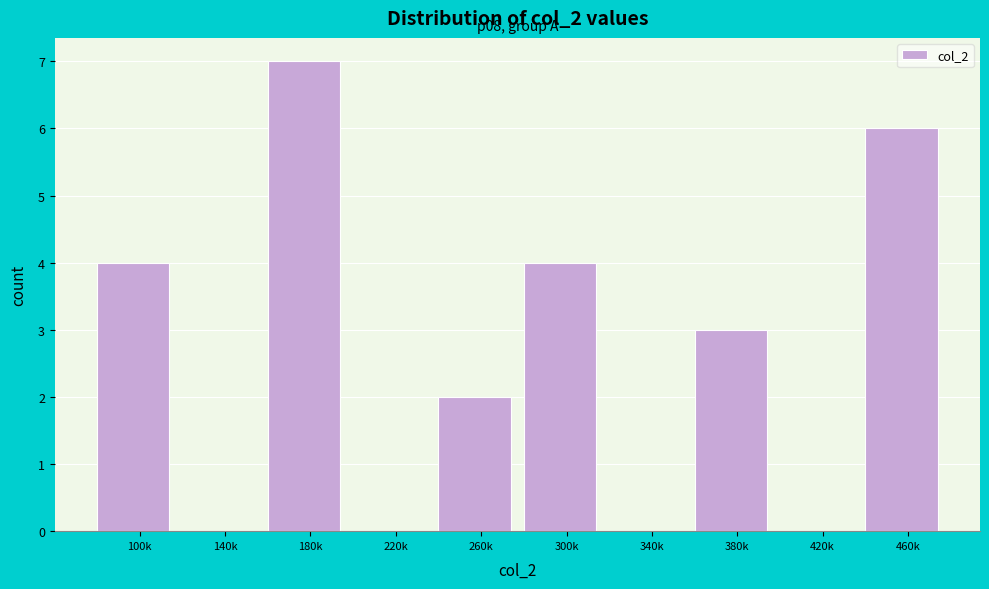

Reading left to right, what are all the values shown in this chart?

100k=4	140k=0	180k=7	220k=0	260k=2	300k=4	340k=0	380k=3	420k=0	460k=6